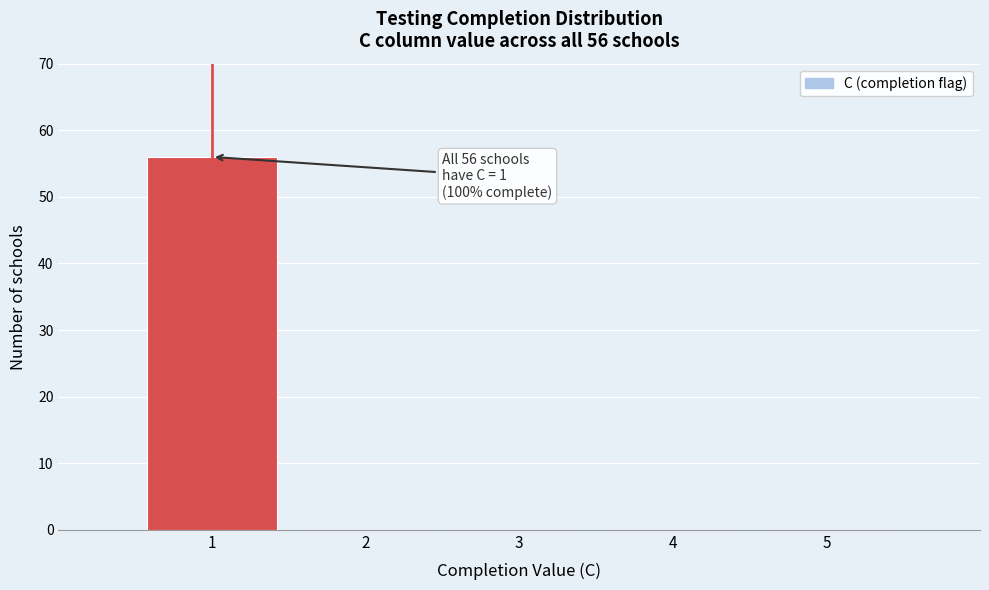

Reading left to right, extract all data points from this chart.

1=56	2=0	3=0	4=0	5=0